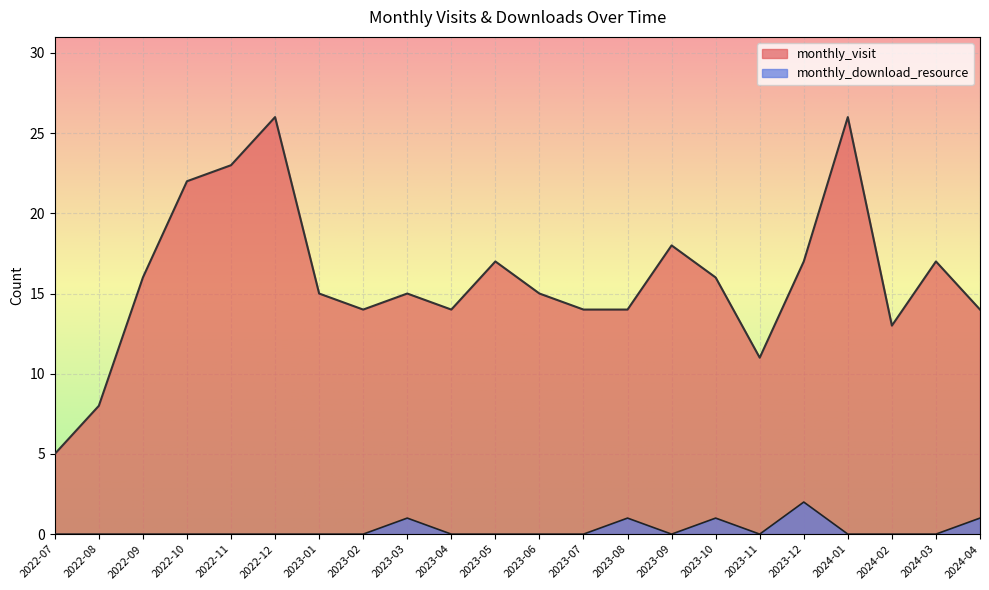

What is the difference between the monthly_download_resource values at 2023-08 and 2024-02?

1